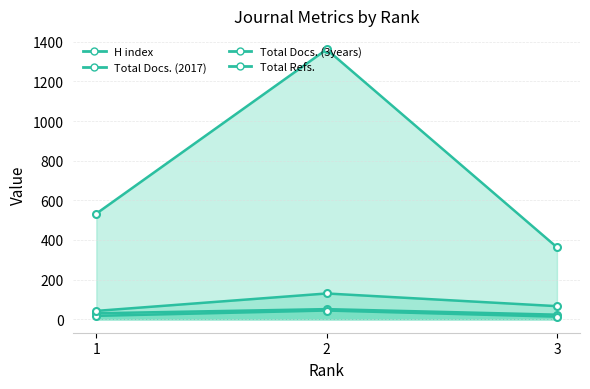

What is the difference between the Total Refs. values at 3 and 1?

170